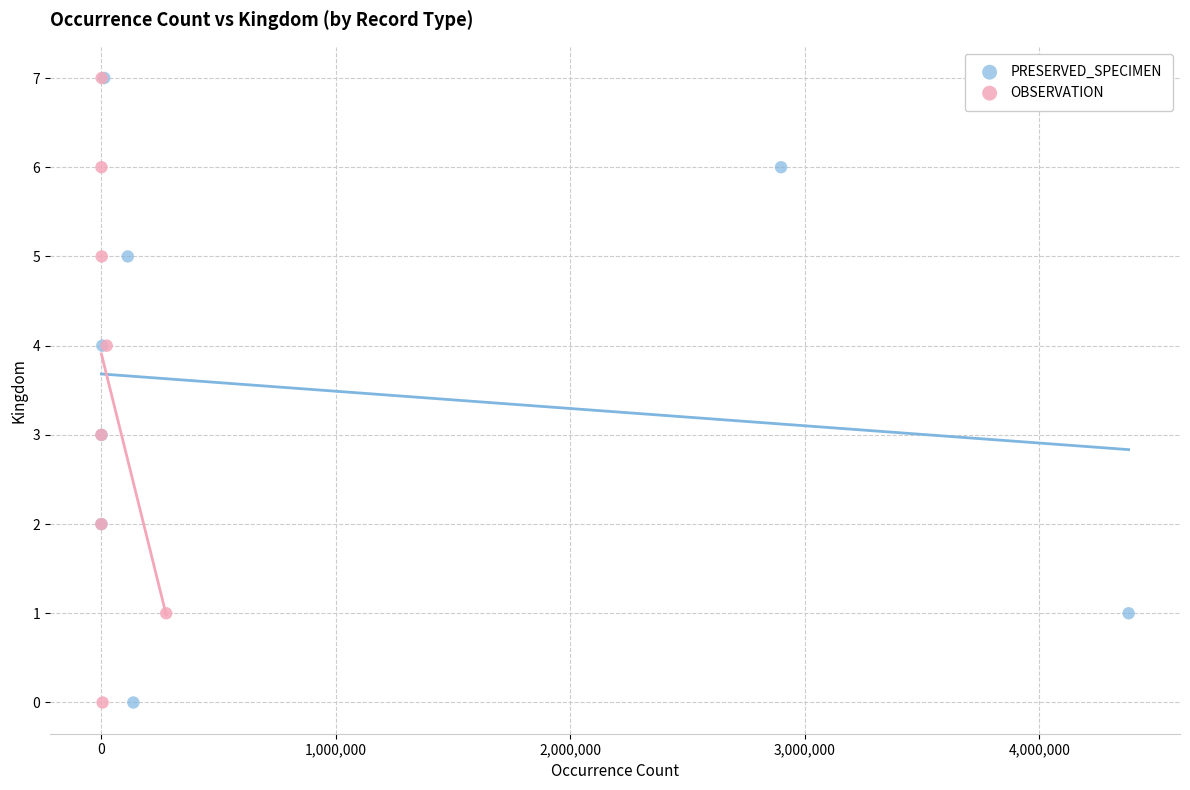

What are all the series names shown in the legend?

PRESERVED_SPECIMEN, OBSERVATION